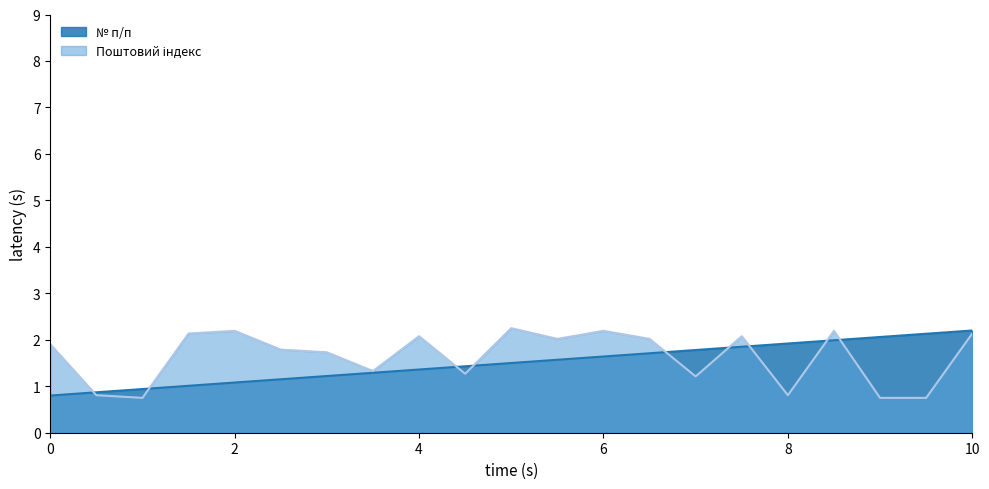

What is the spread (max minus min) of values at 0?

1.1